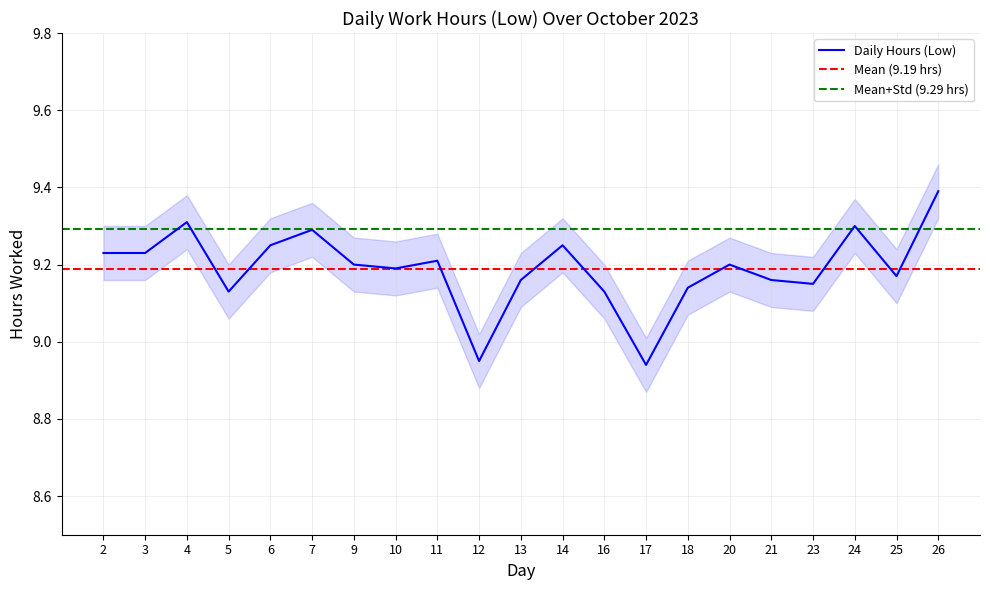

What is the average value?

9.2